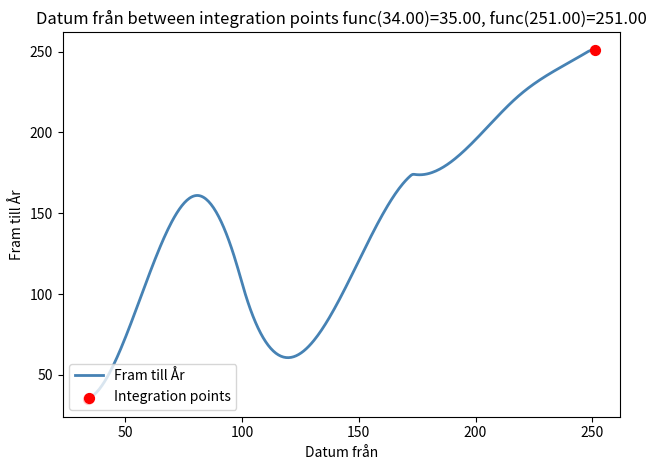

What is the minimum value shown in the chart?

35.0